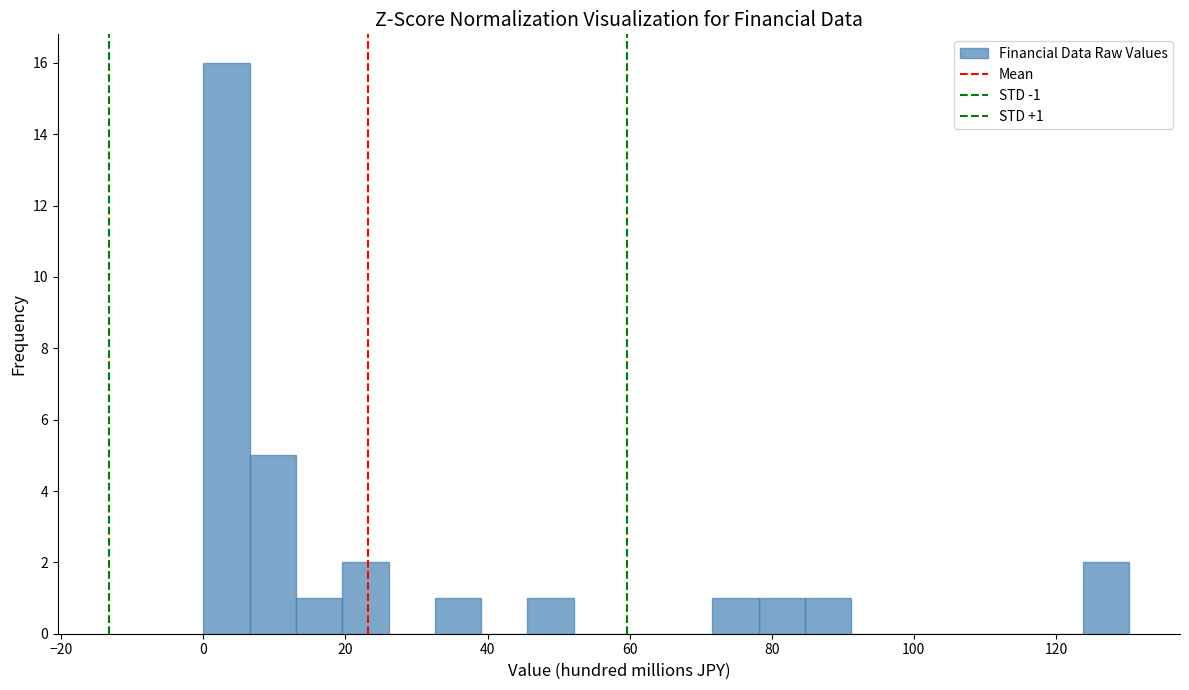

Read against the x-axis, roughly where is the centre of the tallest bar?

4